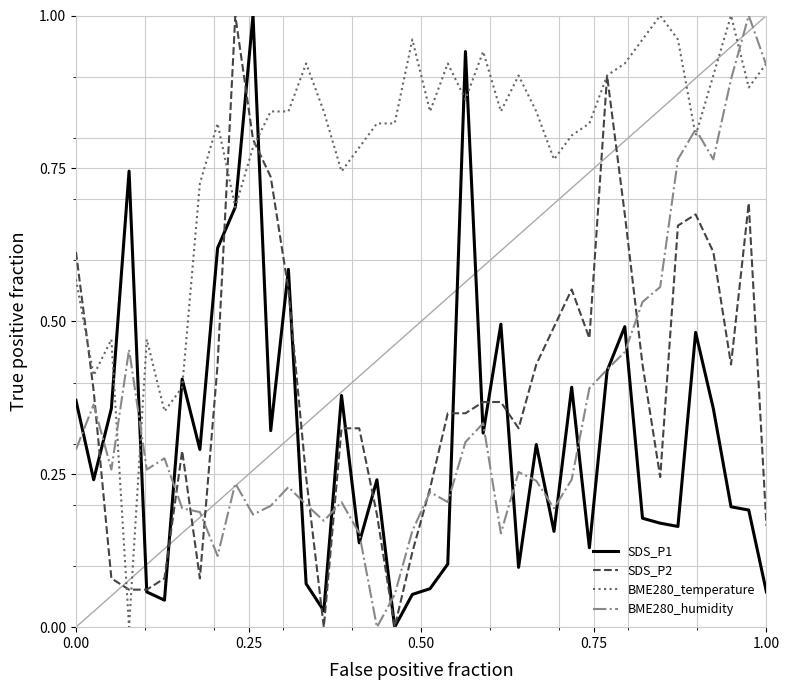

Which series has the largest total across all categories?

BME280_temperature